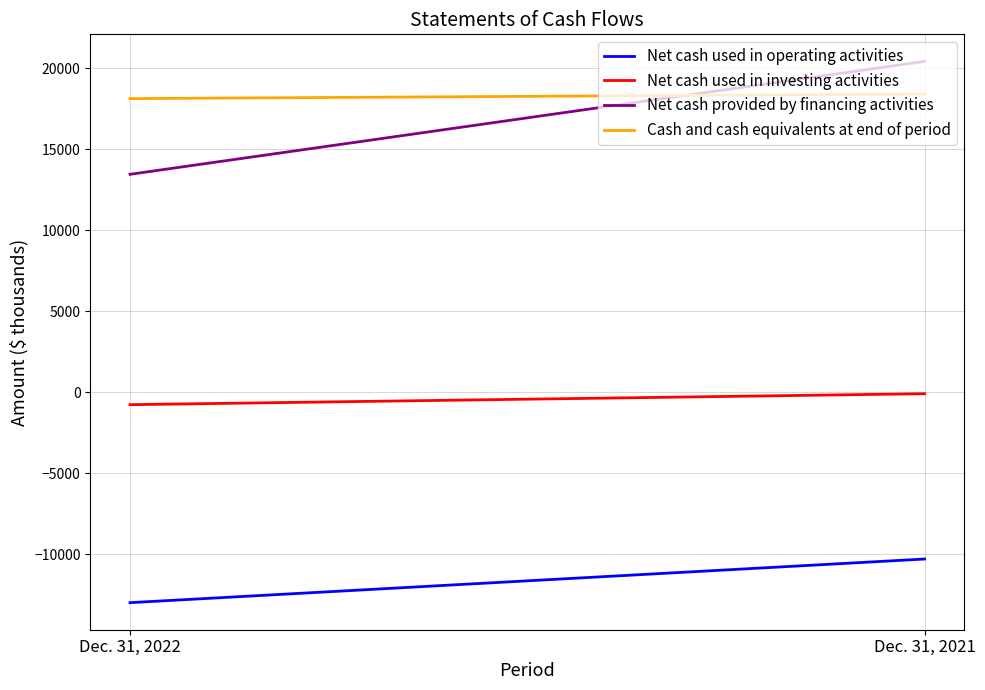

True or false: Net cash used in investing activities has a value of -759 at Dec. 31, 2022.

True